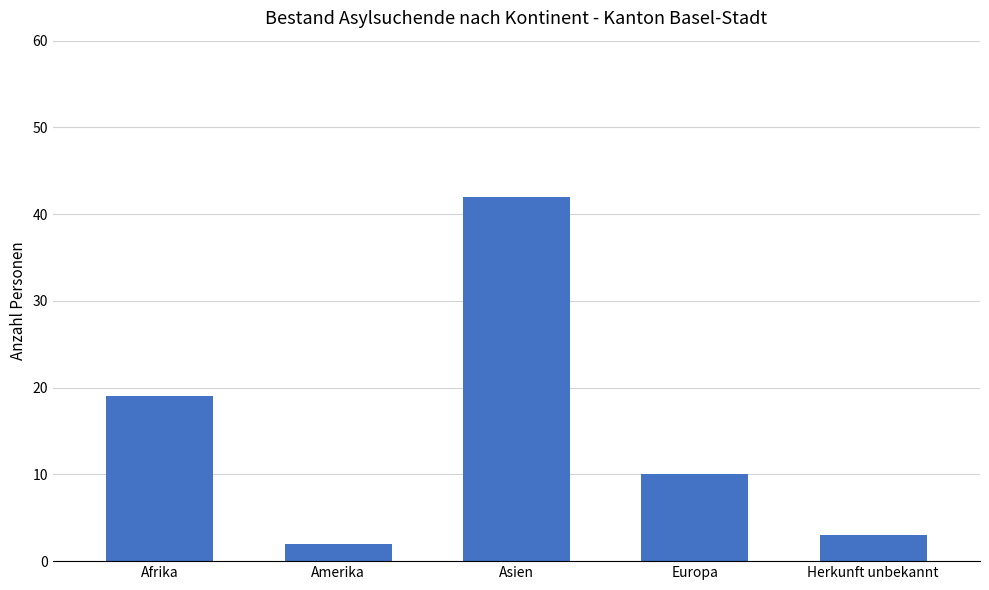

True or false: the data shows 29 at Asien.

False